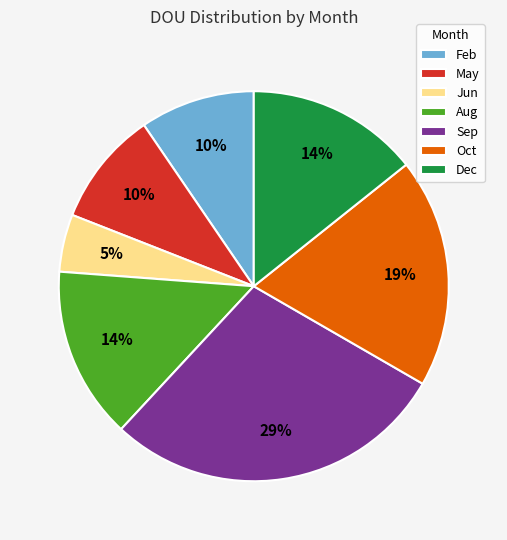

What is the ratio of the value at Jun to the value at Feb?

0.5